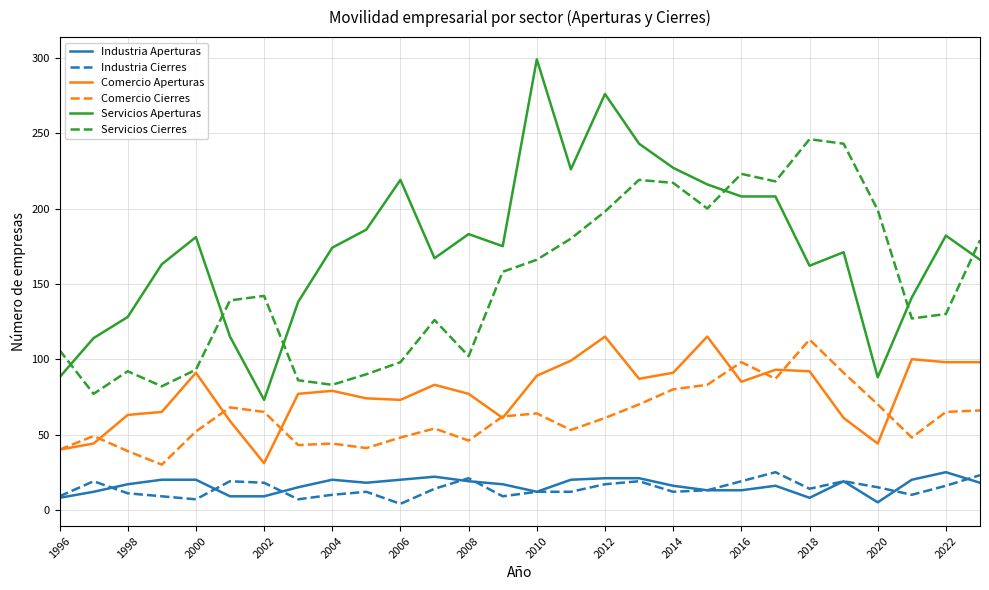

Which series has the largest total across all categories?

Servicios Aperturas